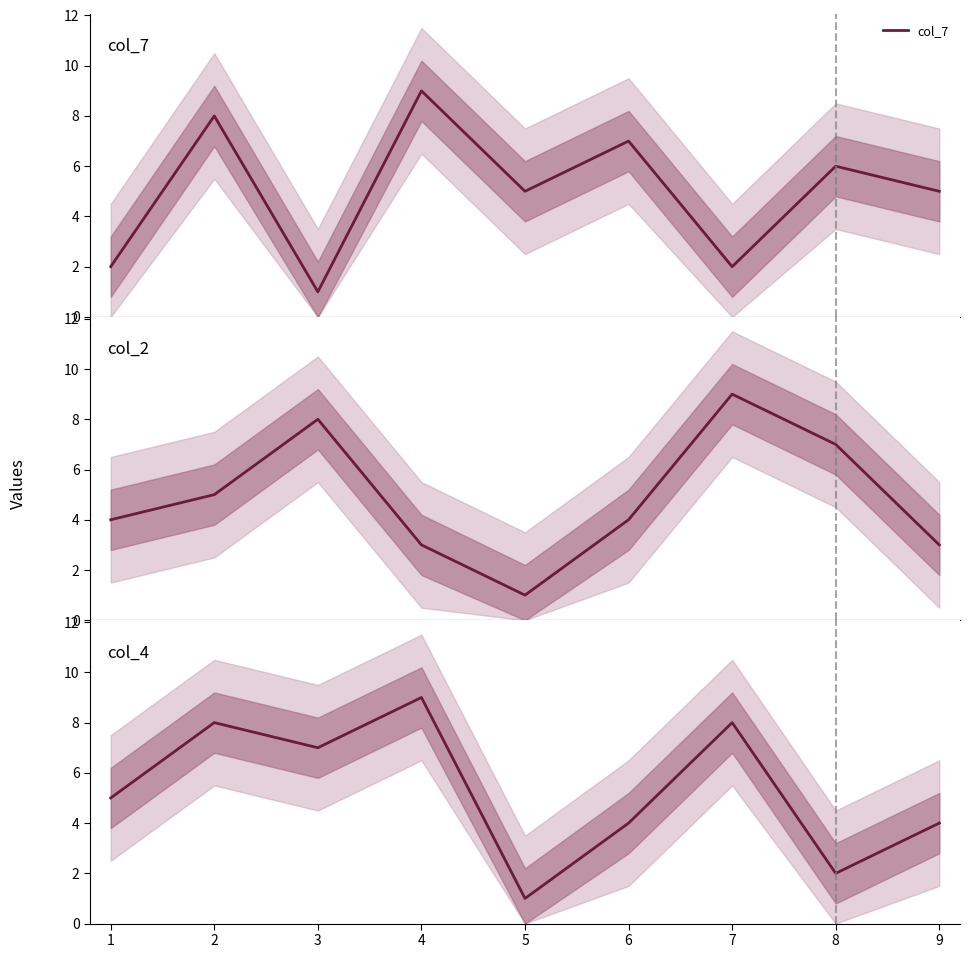

Rank the categories by col_4 value from highest to lowest.

4, 2, 7, 3, 1, 6, 9, 8, 5